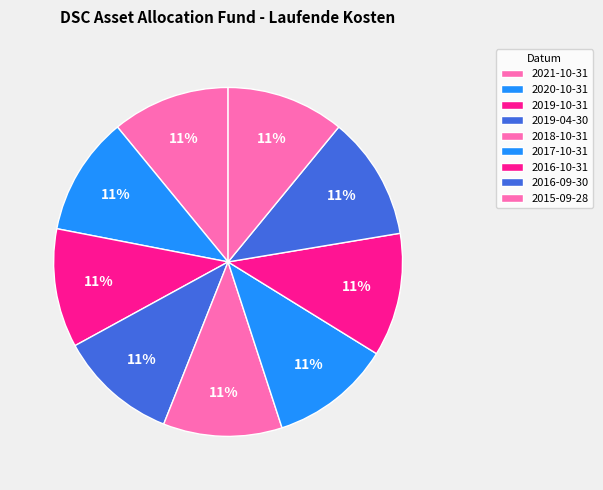

Between 2020-10-31 and 2016-09-30, which is larger?

2016-09-30